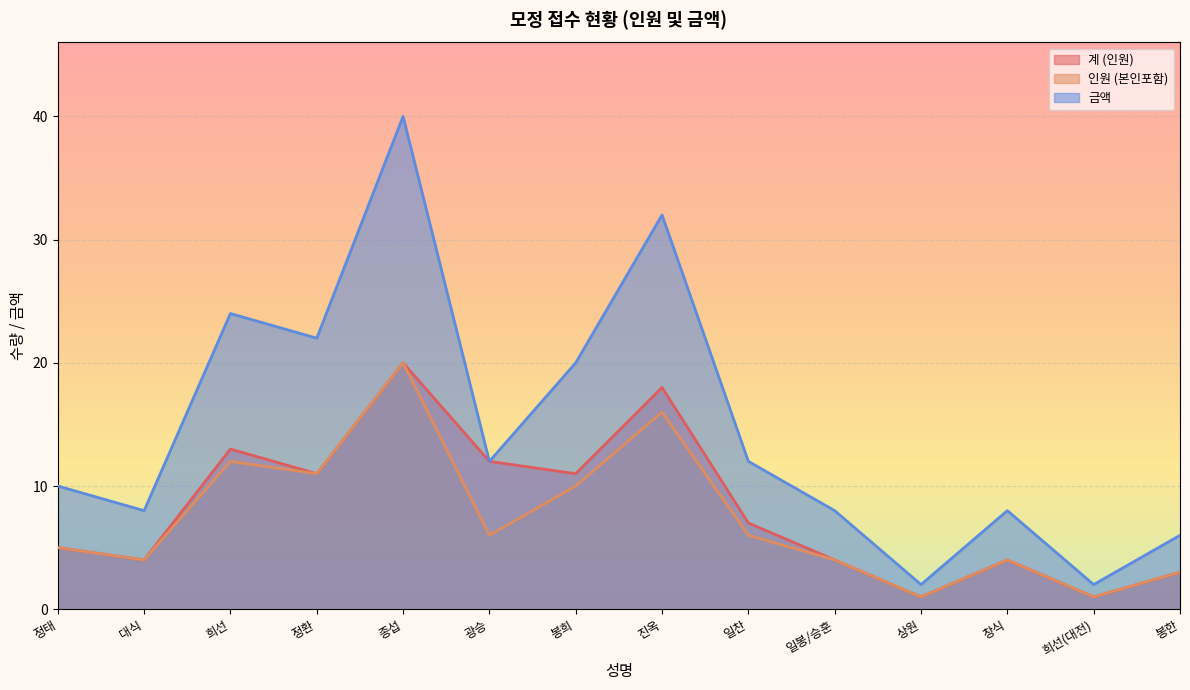

True or false: 계 (인원) has more than 1 points higher than both neighbors.

True